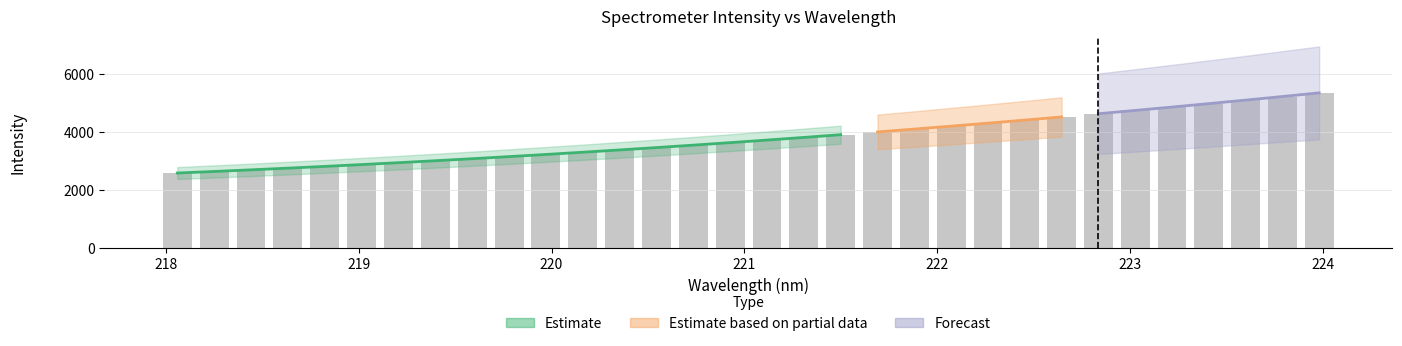

Does the chart contain stacked bars?

No